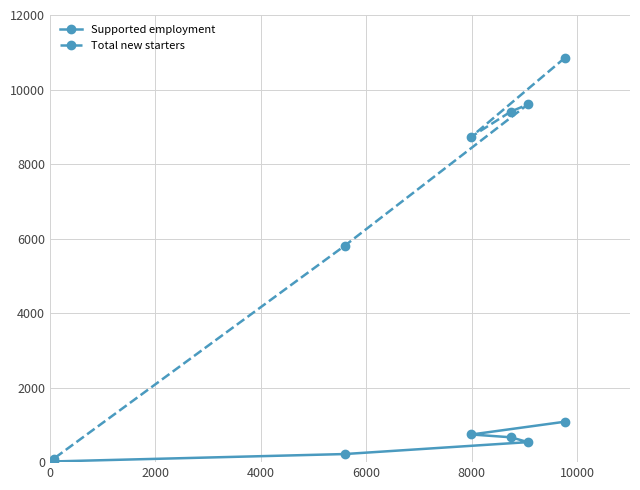

Rank the series by their average value, from lowest to highest.

Supported employment, Total new starters